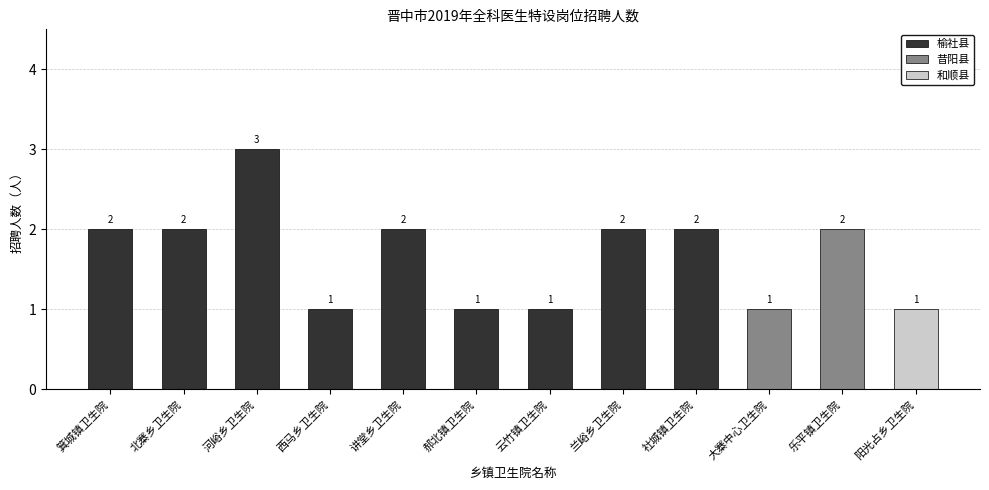

Rank the categories by value from highest to lowest.

河峪乡卫生院, 箕城镇卫生院, 北寨乡卫生院, 讲堂乡卫生院, 兰峪乡卫生院, 社城镇卫生院, 乐平镇卫生院, 西马乡卫生院, 郝北镇卫生院, 云竹镇卫生院, 大寨中心卫生院, 阳光占乡卫生院